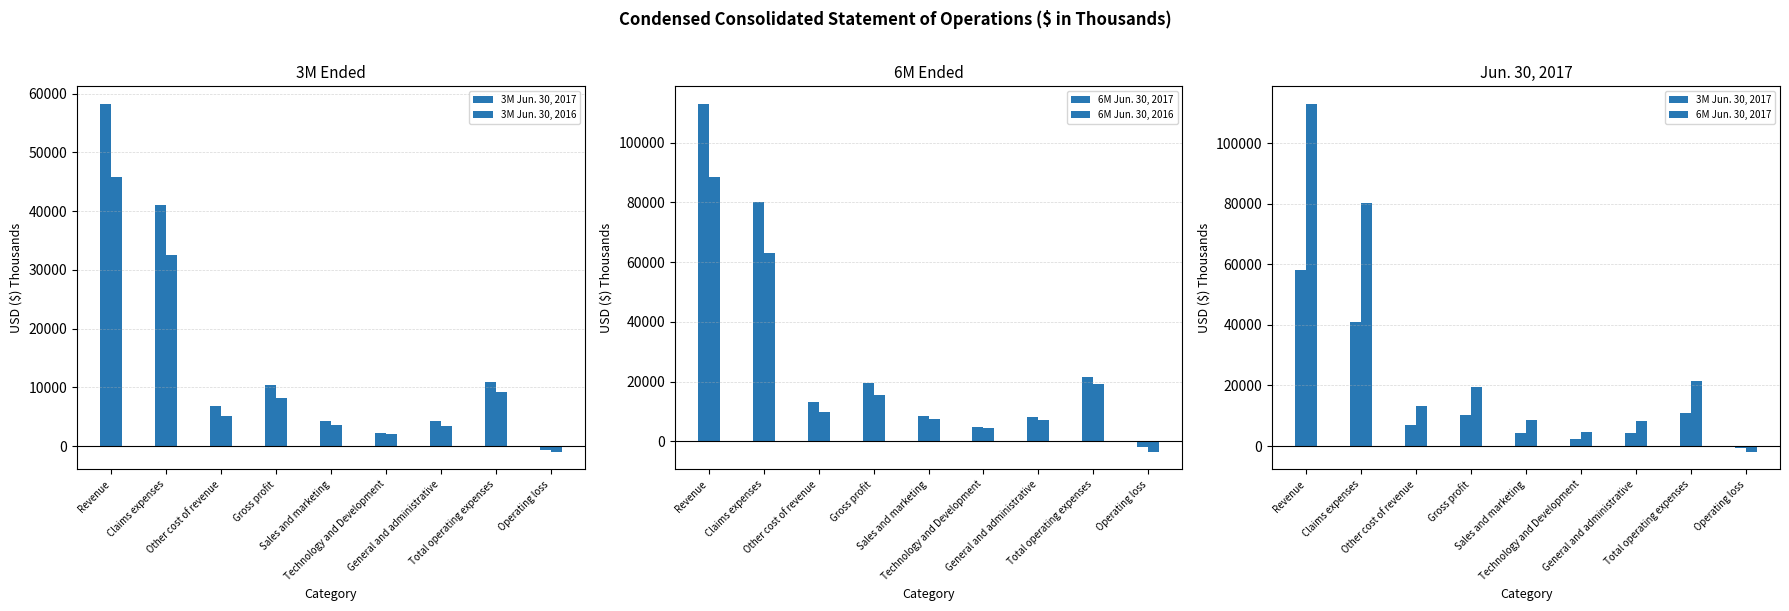

What is the approximate value of 3M Jun. 30, 2016 at Other cost of revenue, to the nearest 10?

5100